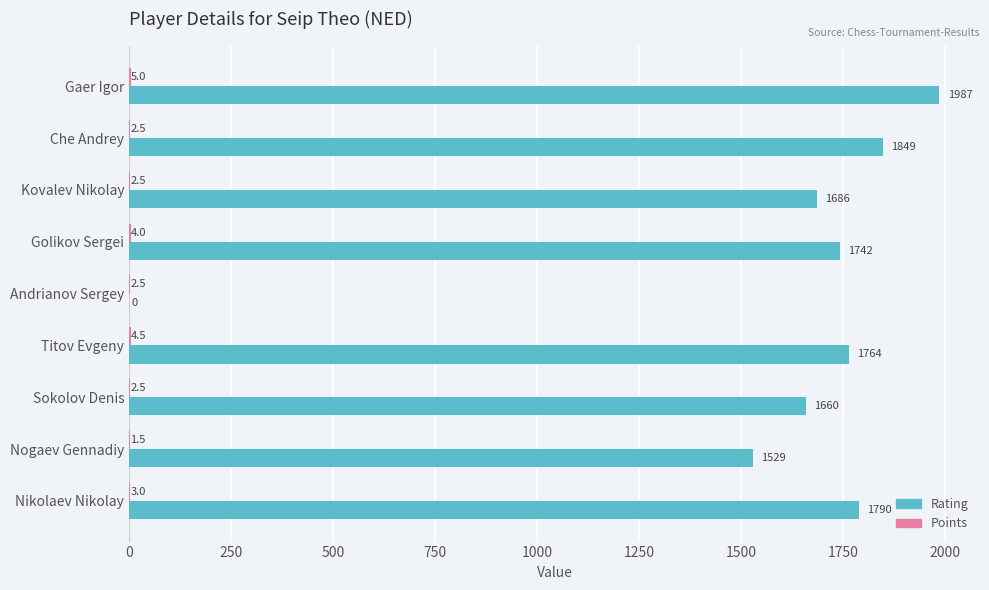

Which series changed the most between Andrianov Sergey and Nogaev Gennadiy?

Rating